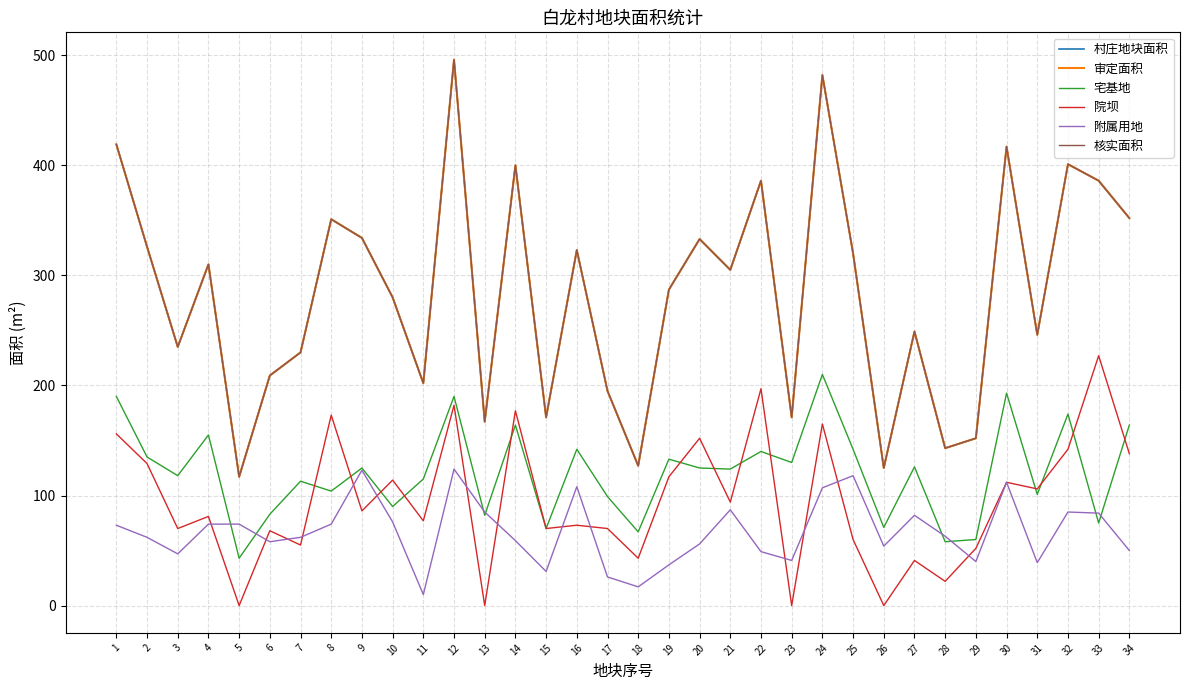

What is the value of the 附属用地 point at the 13th from the left?

85.0